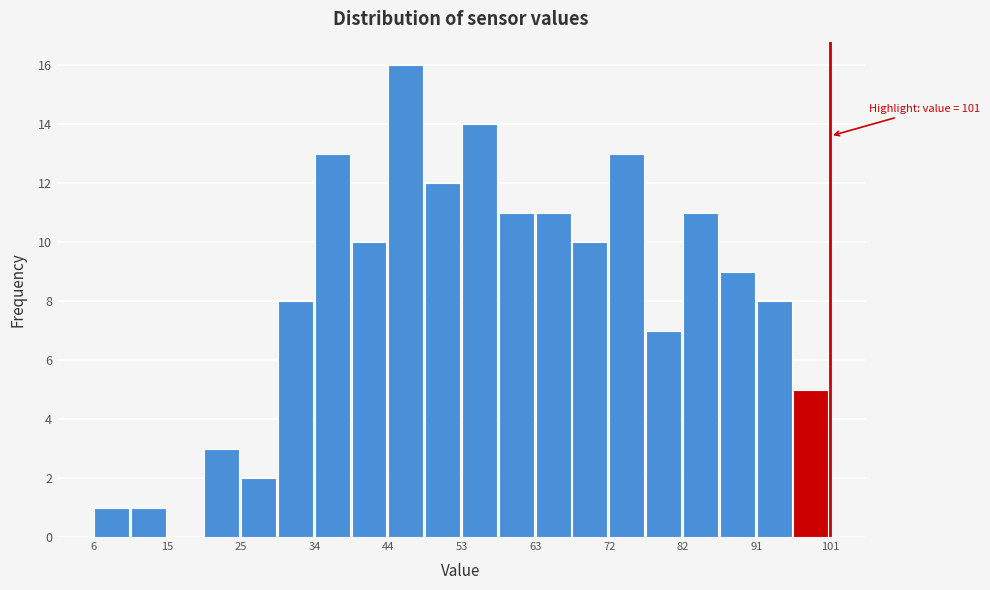

Over which range of the x-axis is the bar tallest?

44 to 49